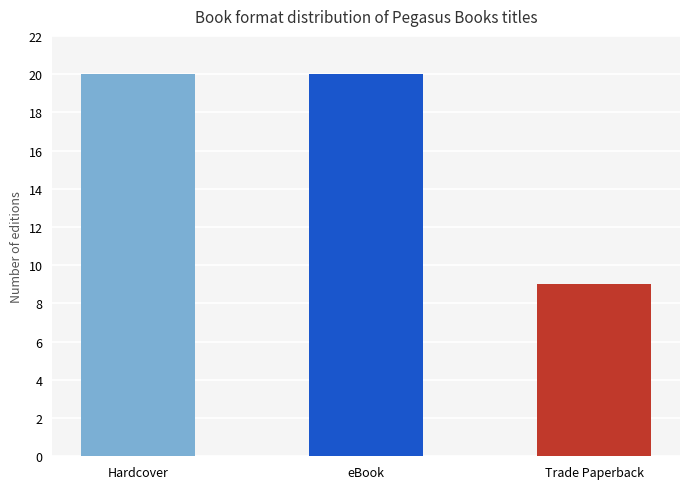

Between Hardcover and Trade Paperback, which is larger?

Hardcover